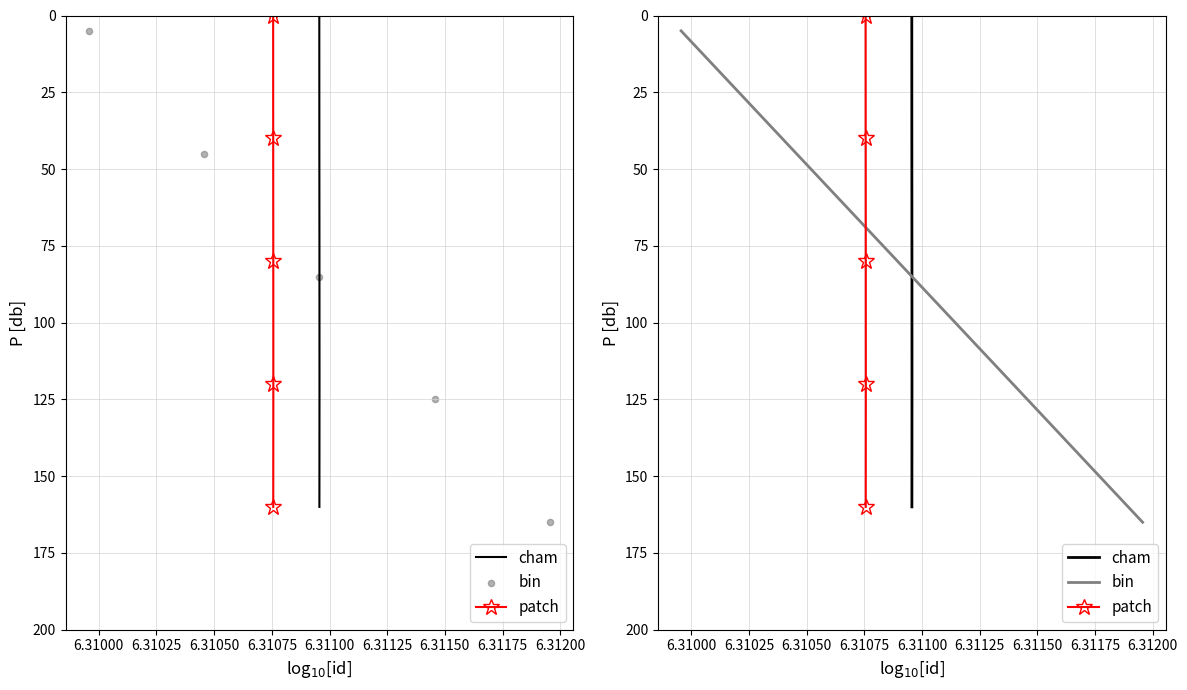

At which category is the sum across all series the highest?

6.31075